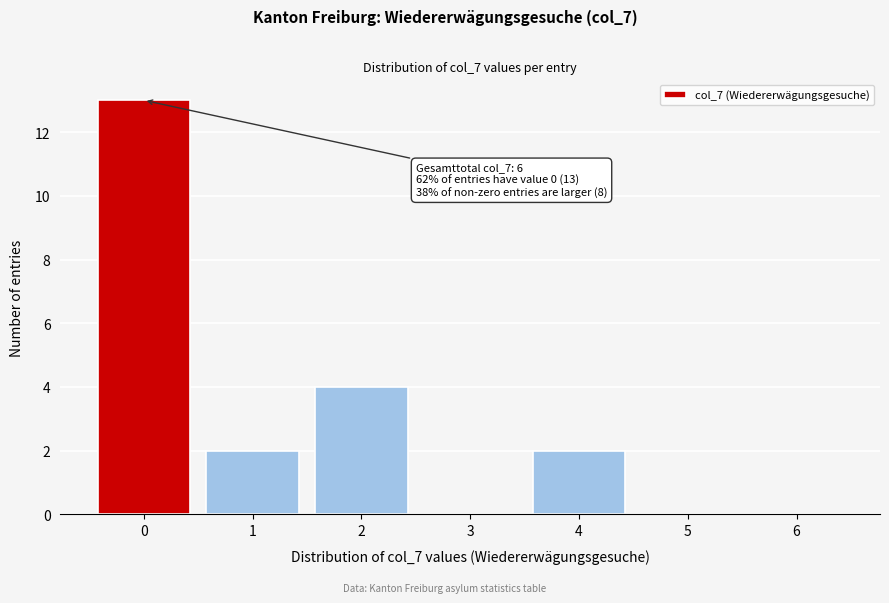

Reading left to right, extract all data points from this chart.

0=13	1=2	2=4	3=0	4=2	5=0	6=0